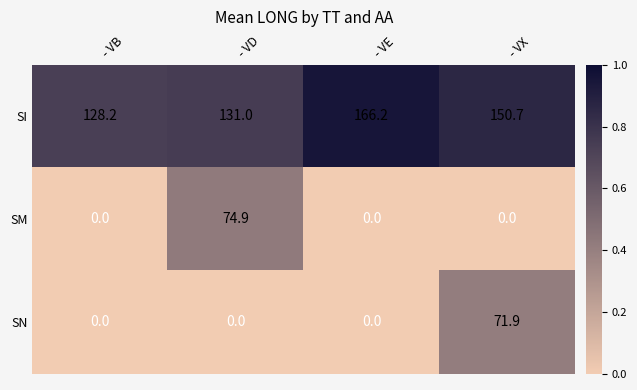

What is the maximum value for SM?

74.9